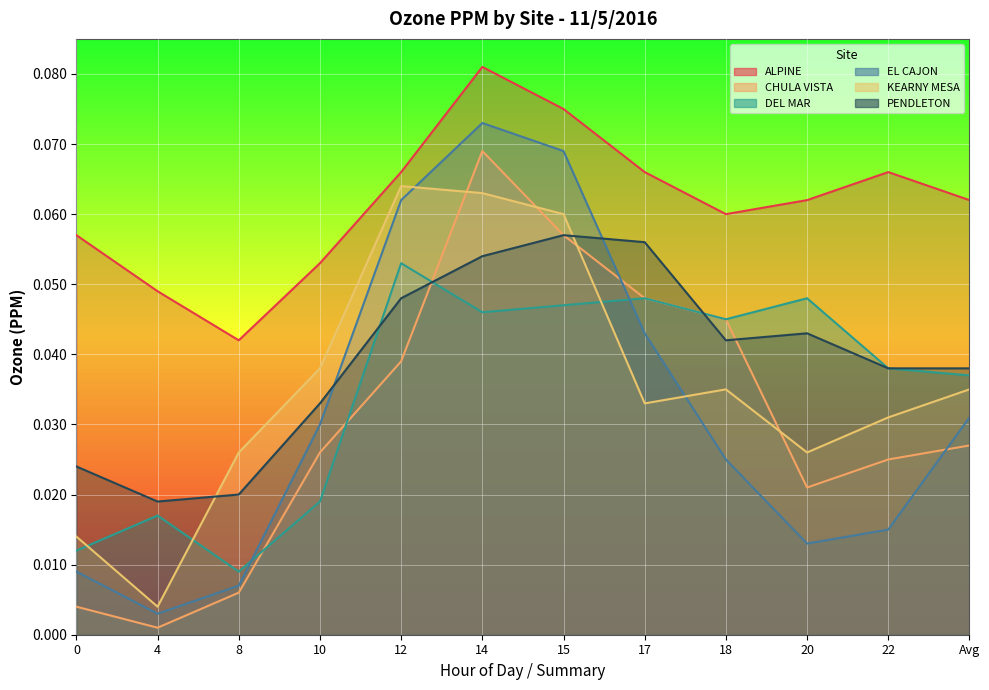

At 20, list the series in order from smallest to largest.

EL CAJON, CHULA VISTA, KEARNY MESA, PENDLETON, DEL MAR, ALPINE